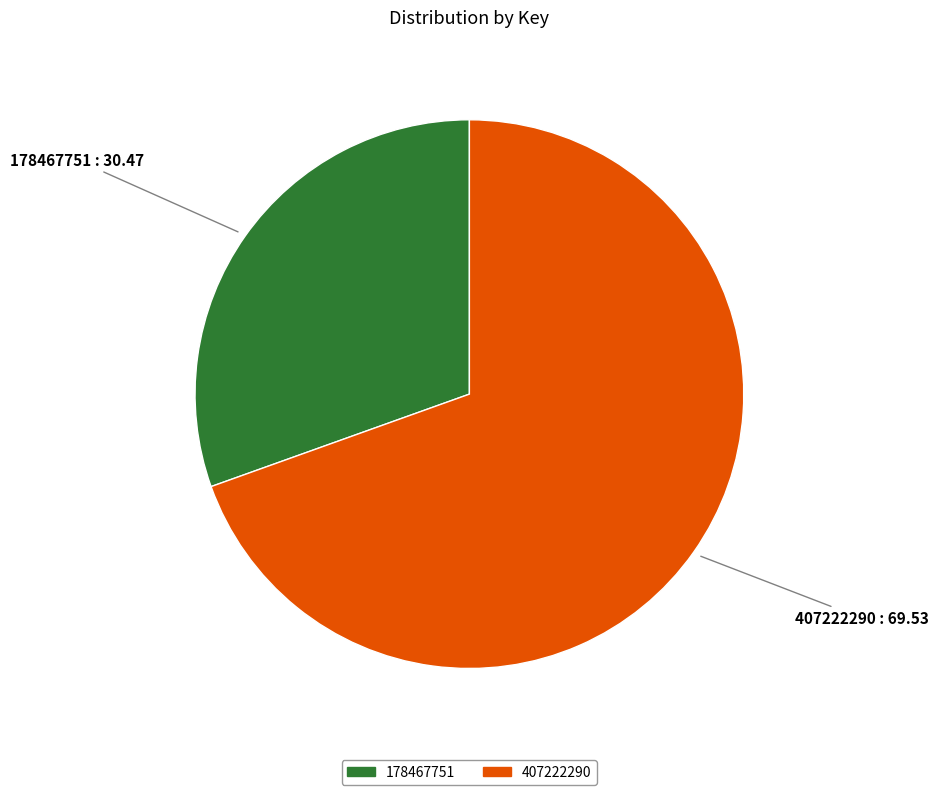

Do 407222290 and 178467751 together represent more than half of the pie?

Yes